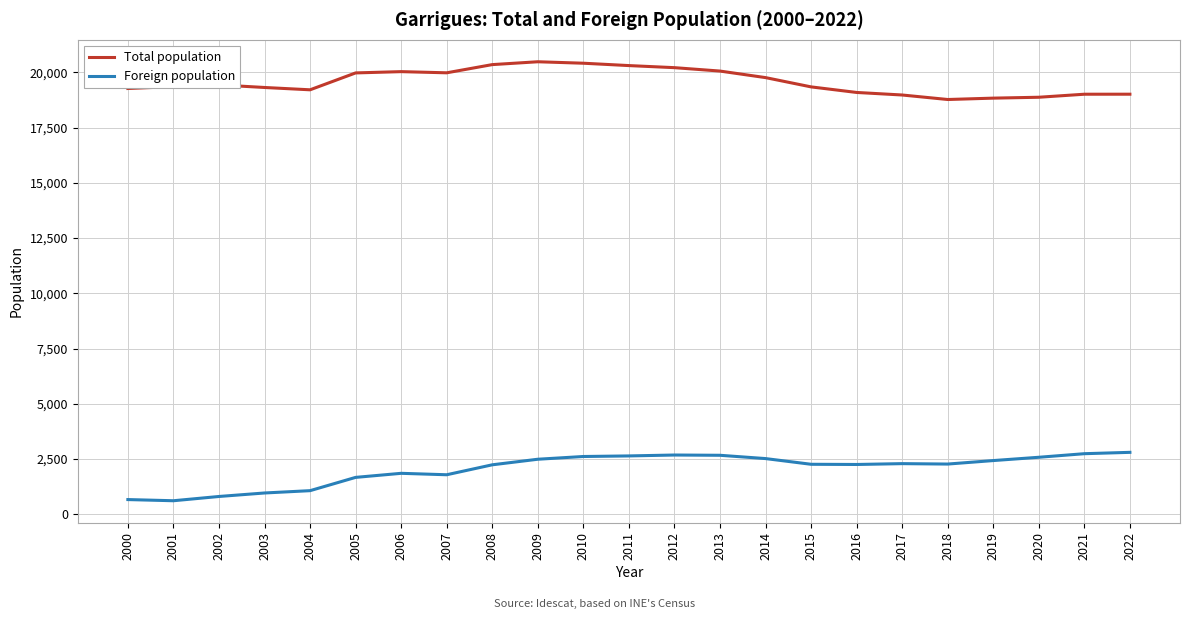

The Total population series shows 20032 at 2006. True or false?

True